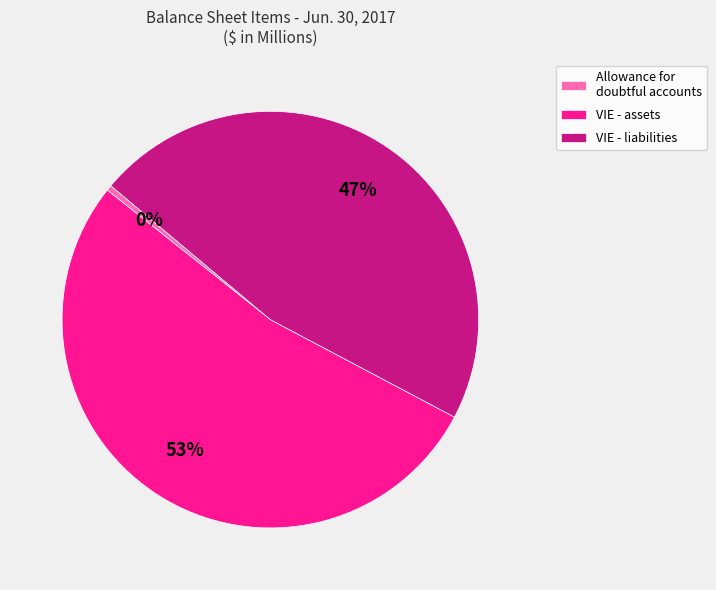

True or false: VIE - liabilities accounts for 61% of the total.

False